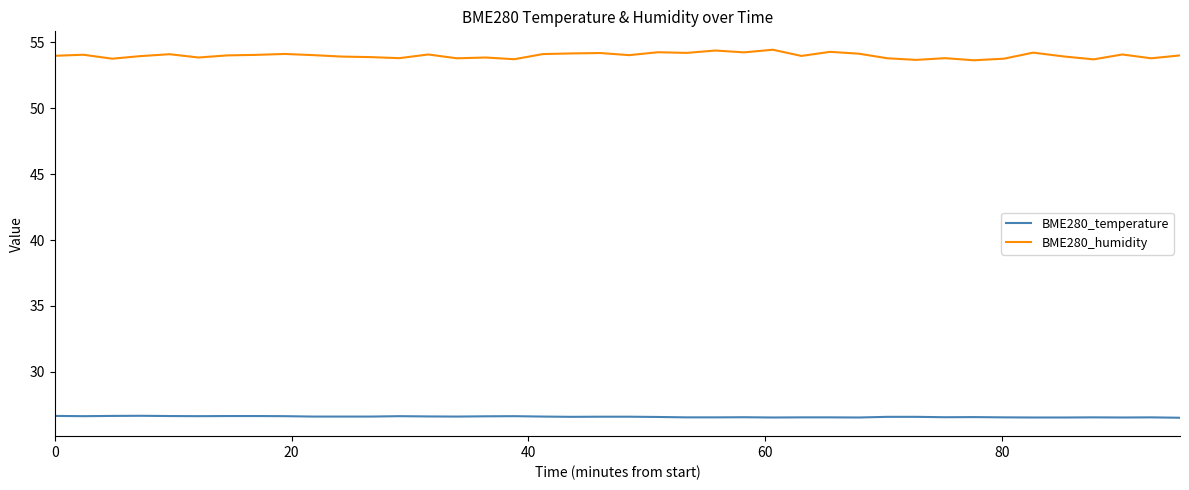

Rank the series by their maximum value, from highest to lowest.

BME280_humidity, BME280_temperature